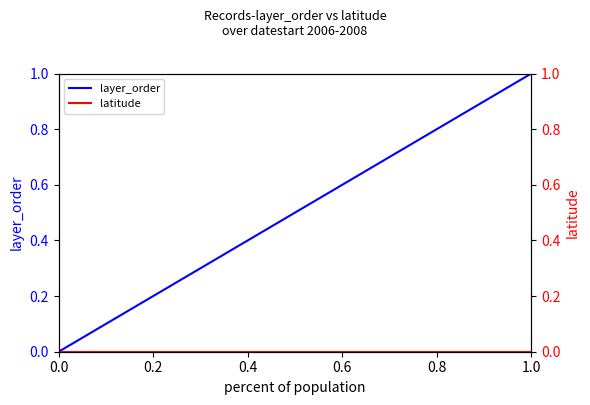

Which series has the largest total across all categories?

layer_order